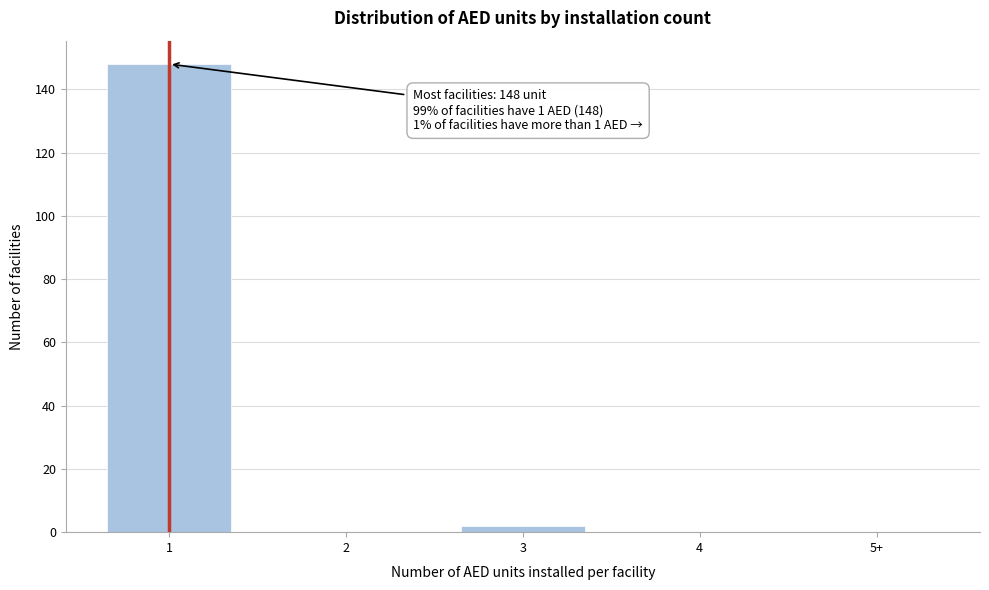

Reading right to left, transcribe all the data shown in this chart.

5+=0	4=0	3=2	2=0	1=148